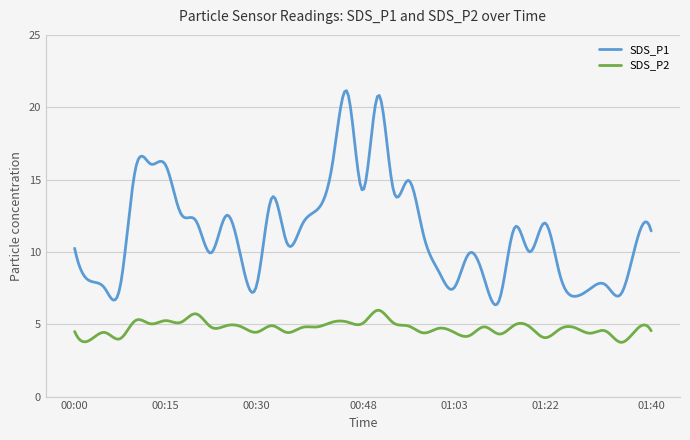

True or false: SDS_P1 and SDS_P2 intersect in this chart.

False